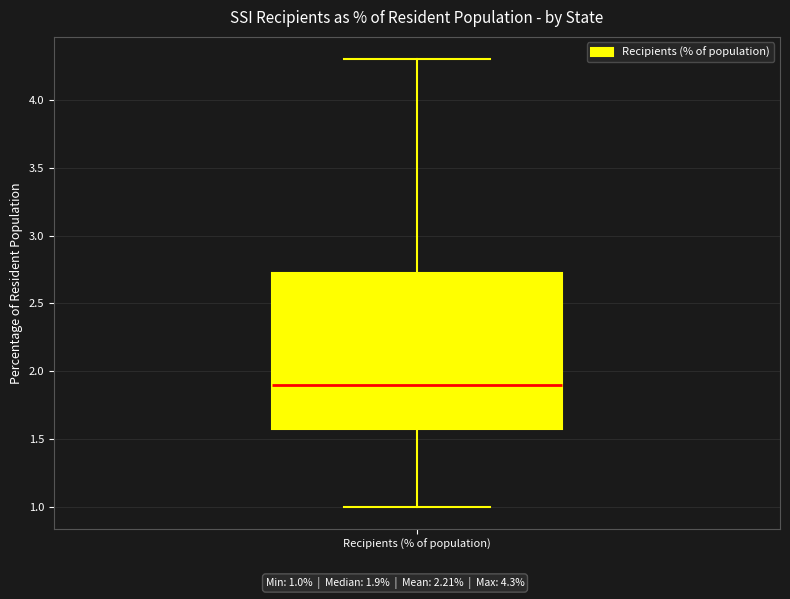

Transcribe this box plot: give where the median line is, the range the box spans, and where the two whiskers end, as read against the y-axis. The values are not printed on the chart, so give them approximately, as read against the axis.

median 1.90, box 1.60 to 2.75, whiskers 1.00 to 4.30